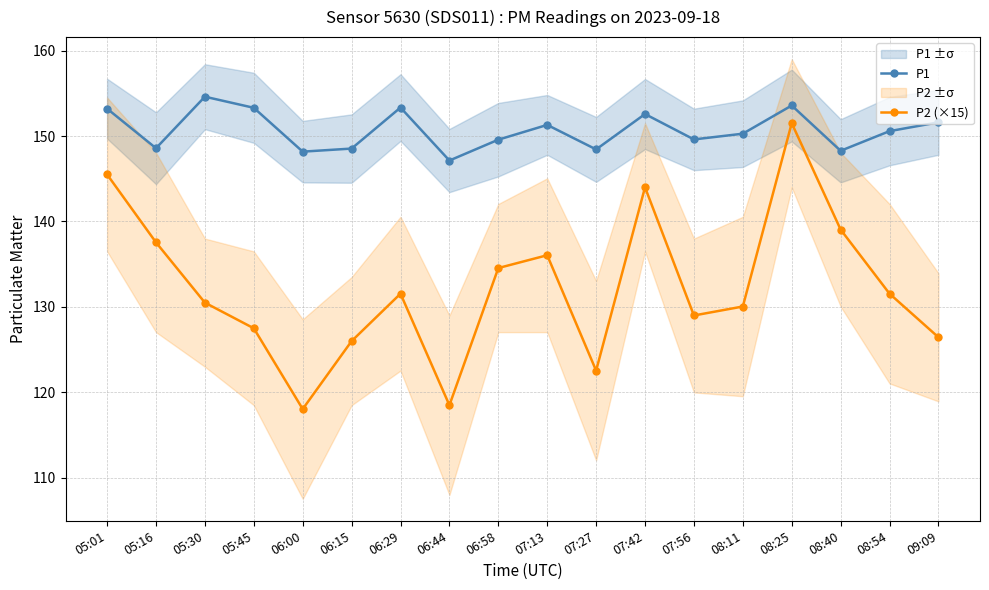

At which label does P1 first exceed 150?

05:01